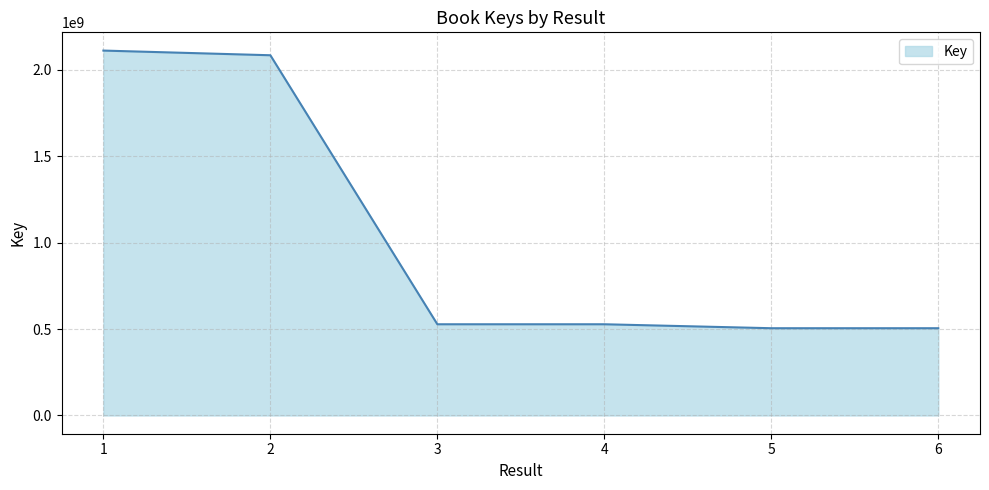

The chart shows a value of 1265707636 at 1. True or false?

False